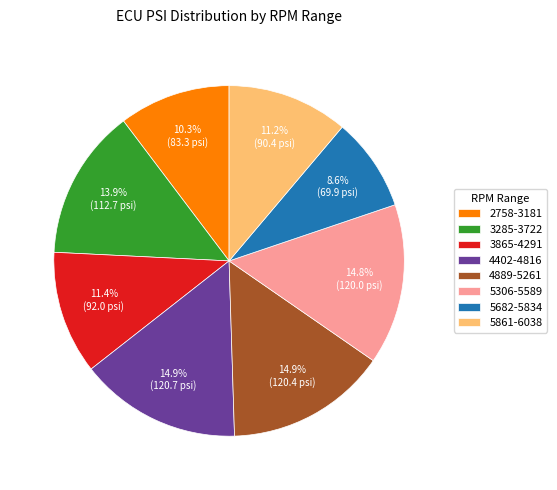

Is there a majority slice in this chart?

No